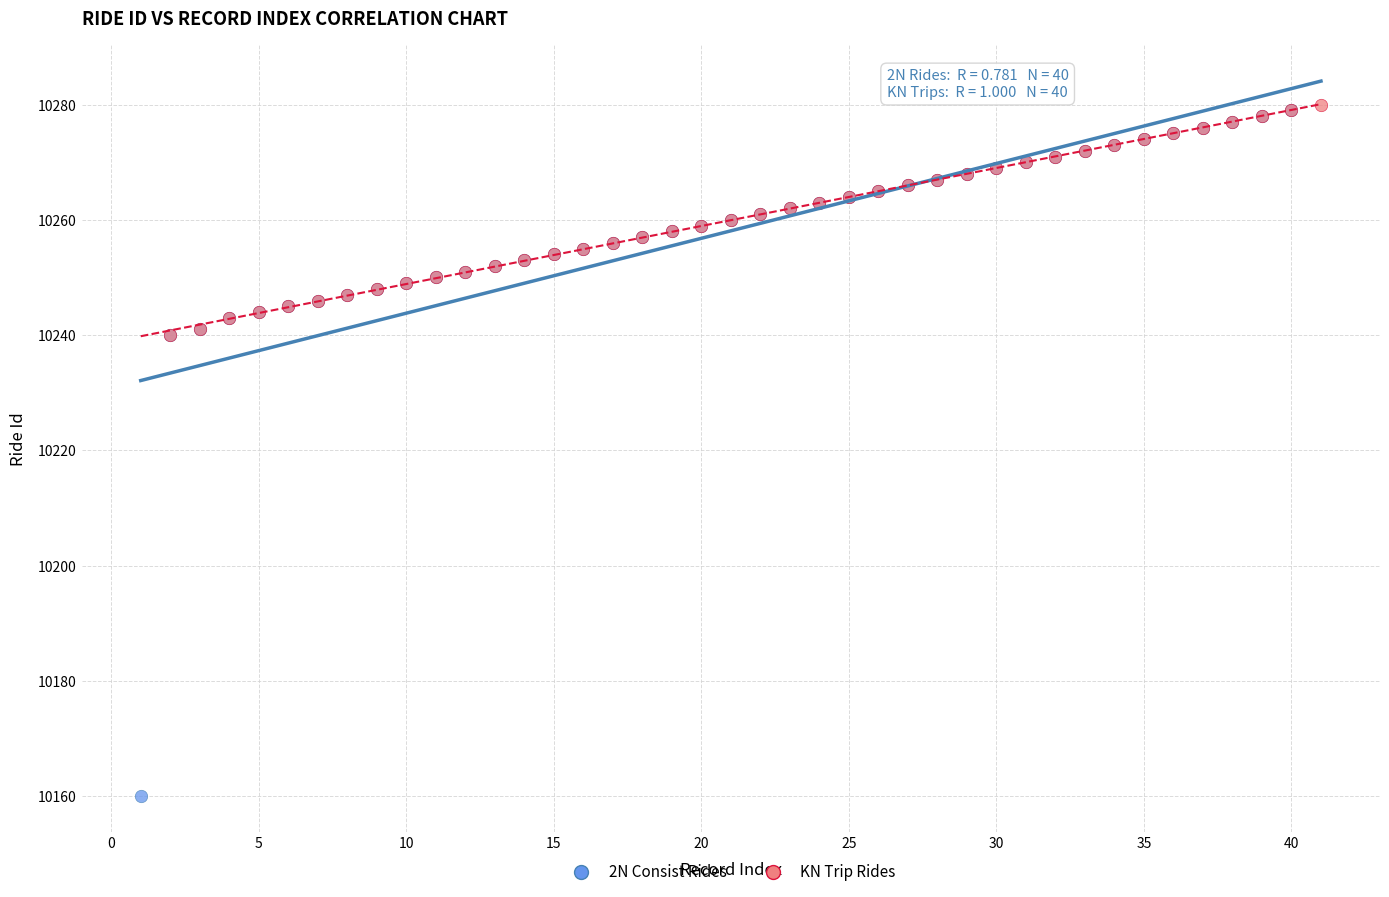

Which series has the widest spread of Y values?

2N Consist Rides